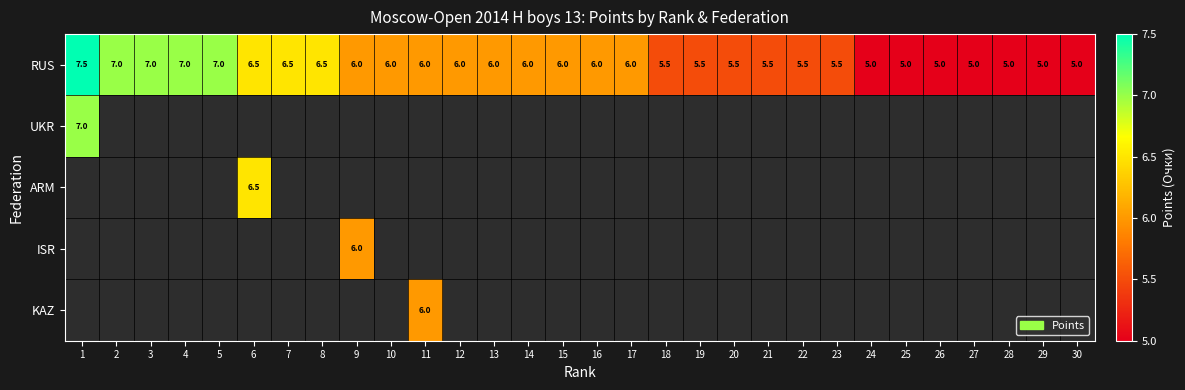

What is the lowest value of the RUS series?

5.0